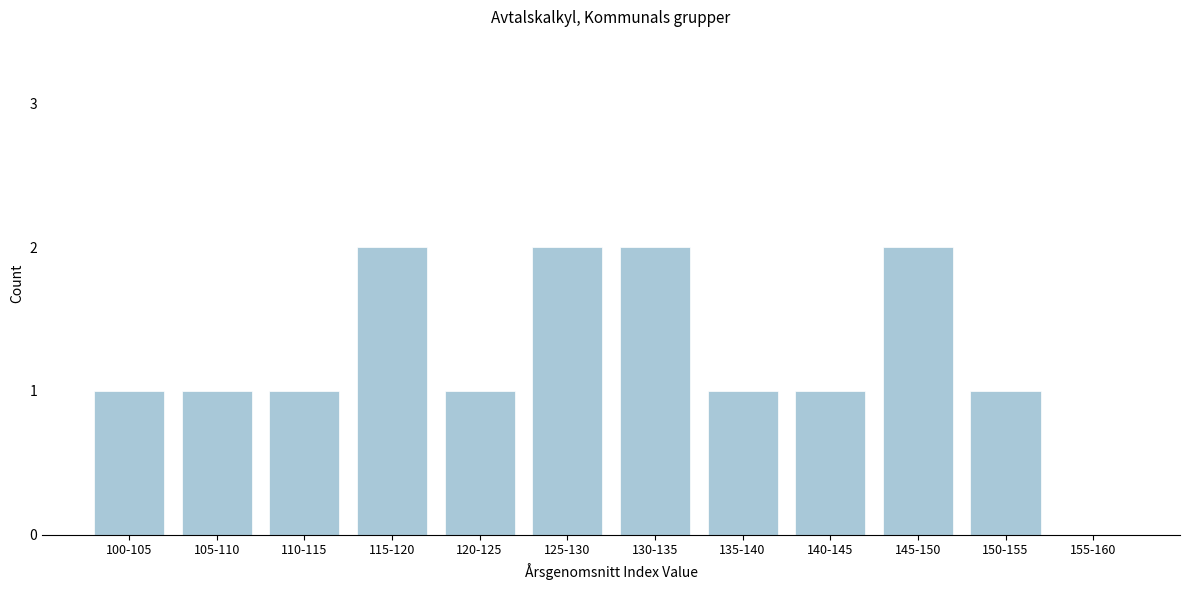

Reading left to right, transcribe all the data shown in this chart.

100-105=1	105-110=1	110-115=1	115-120=2	120-125=1	125-130=2	130-135=2	135-140=1	140-145=1	145-150=2	150-155=1	155-160=0